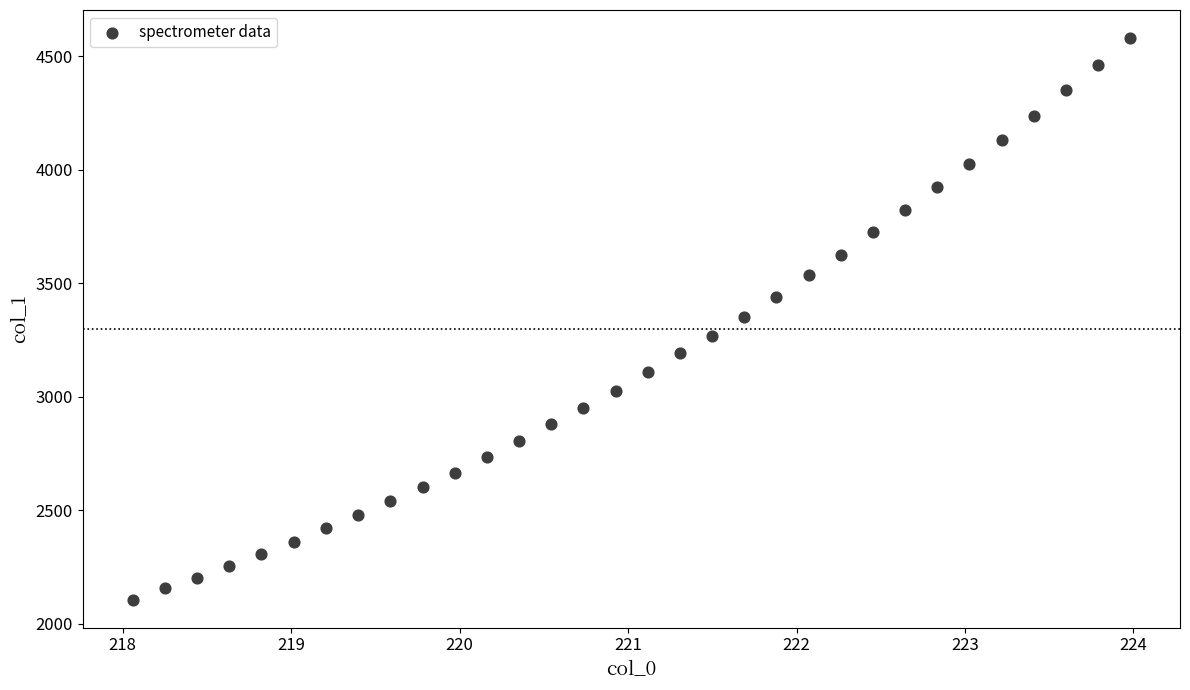

What is the range of Y values (max minus min)?

2472.7